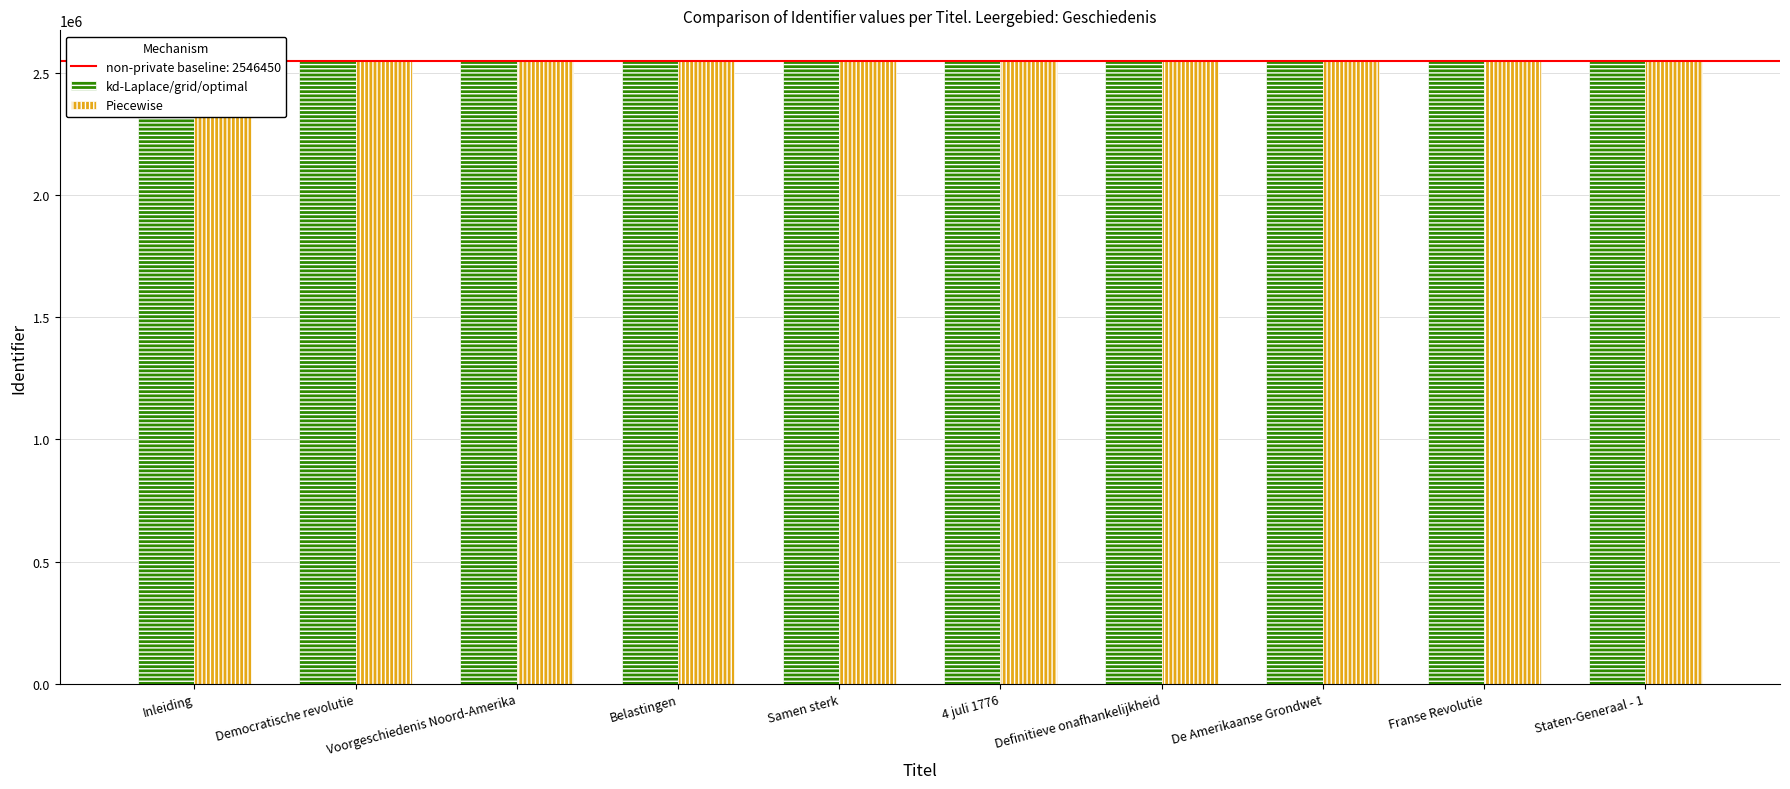

At how many categories does at least one series exceed 2546437?

8